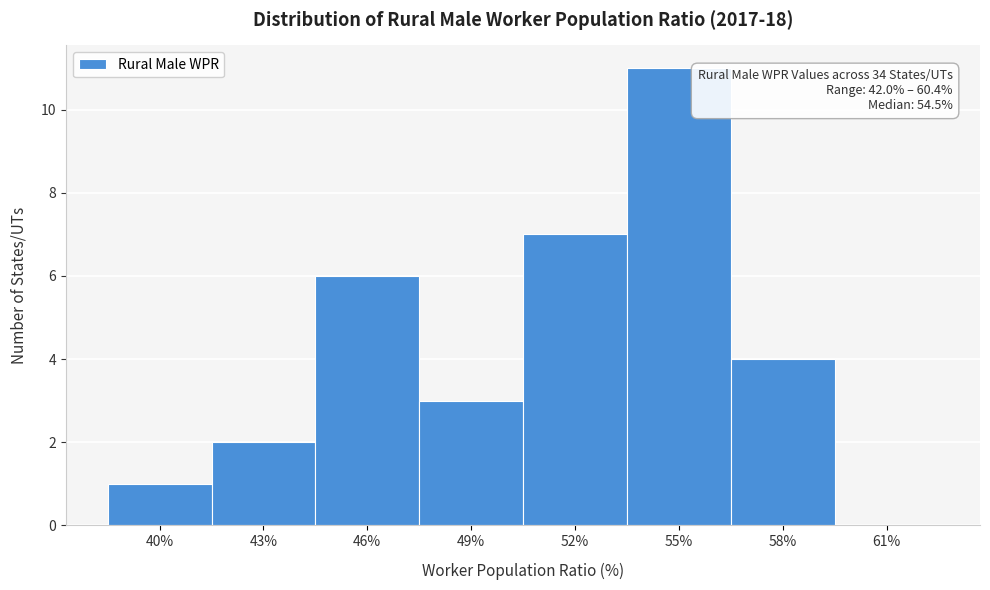

Reading right to left, what are all the values shown in this chart?

61%=0	58%=4	55%=11	52%=7	49%=3	46%=6	43%=2	40%=1